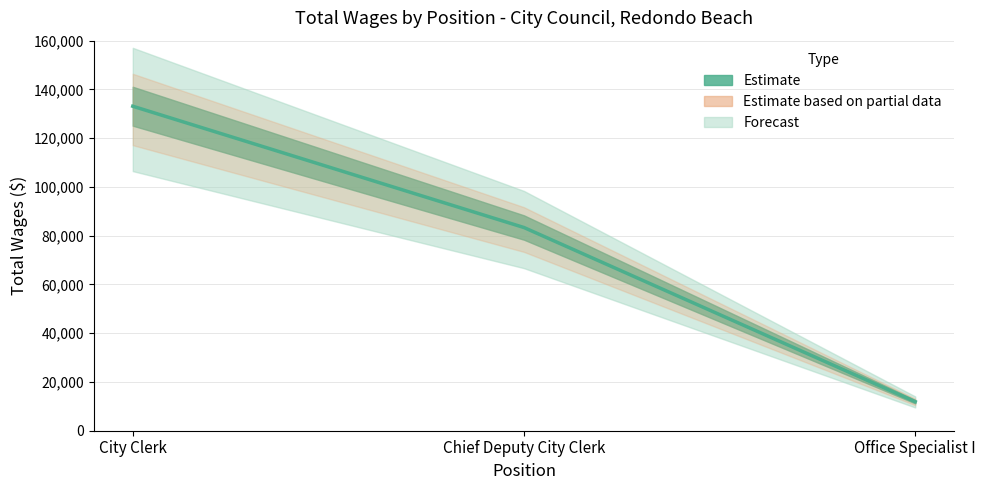

Does the chart have visible grid lines?

Yes